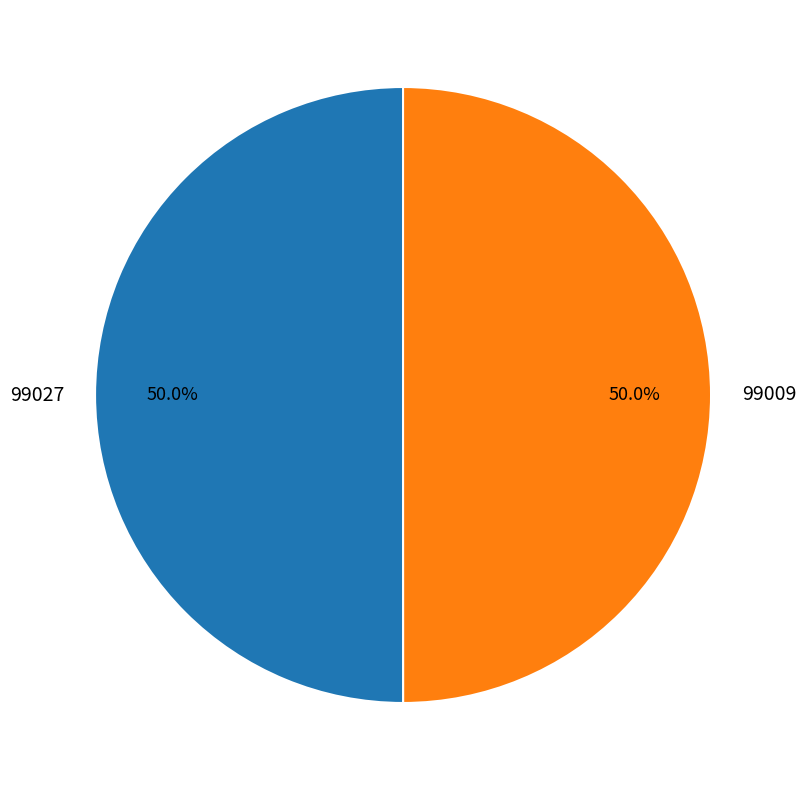

Is it true that 99027 is 50% of the pie?

True